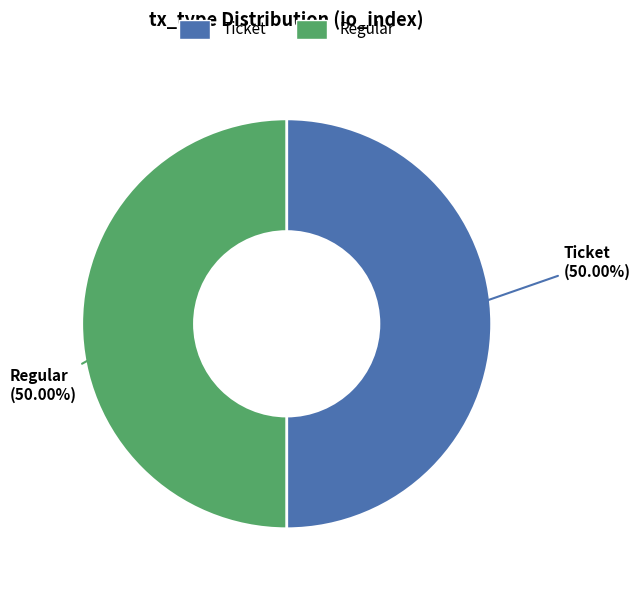

Combined, do Regular and Ticket account for over 50%?

Yes